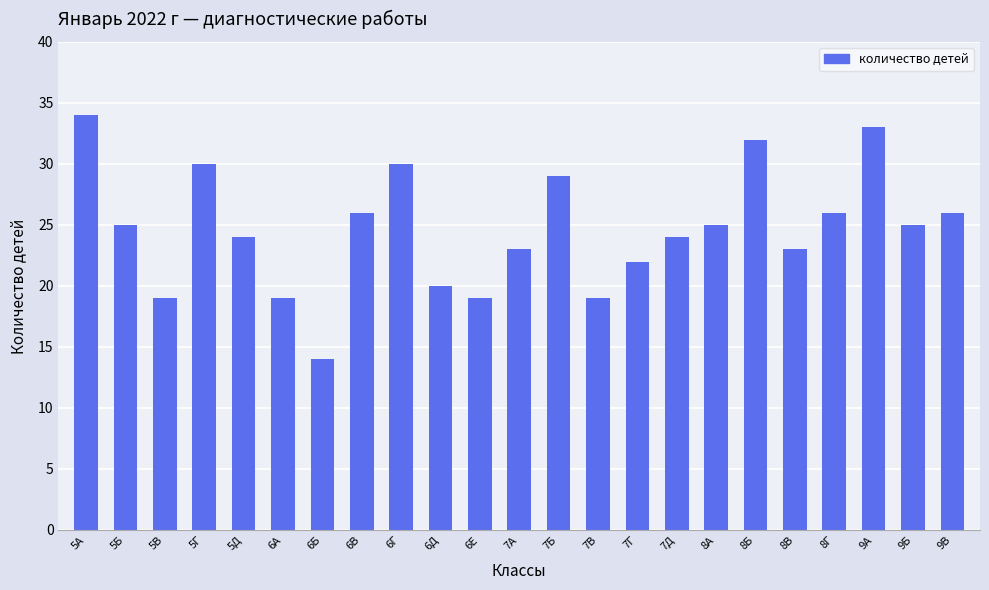

Reading left to right, what are all the values shown in this chart?

34	25	19	30	24	19	14	26	30	20	19	23	29	19	22	24	25	32	23	26	33	25	26